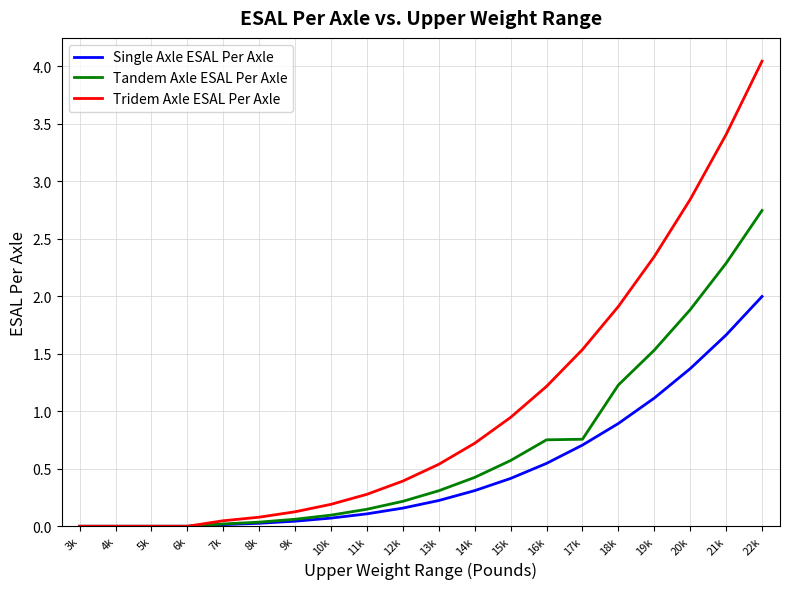

Which series has the largest range (max minus min)?

Tridem Axle ESAL Per Axle